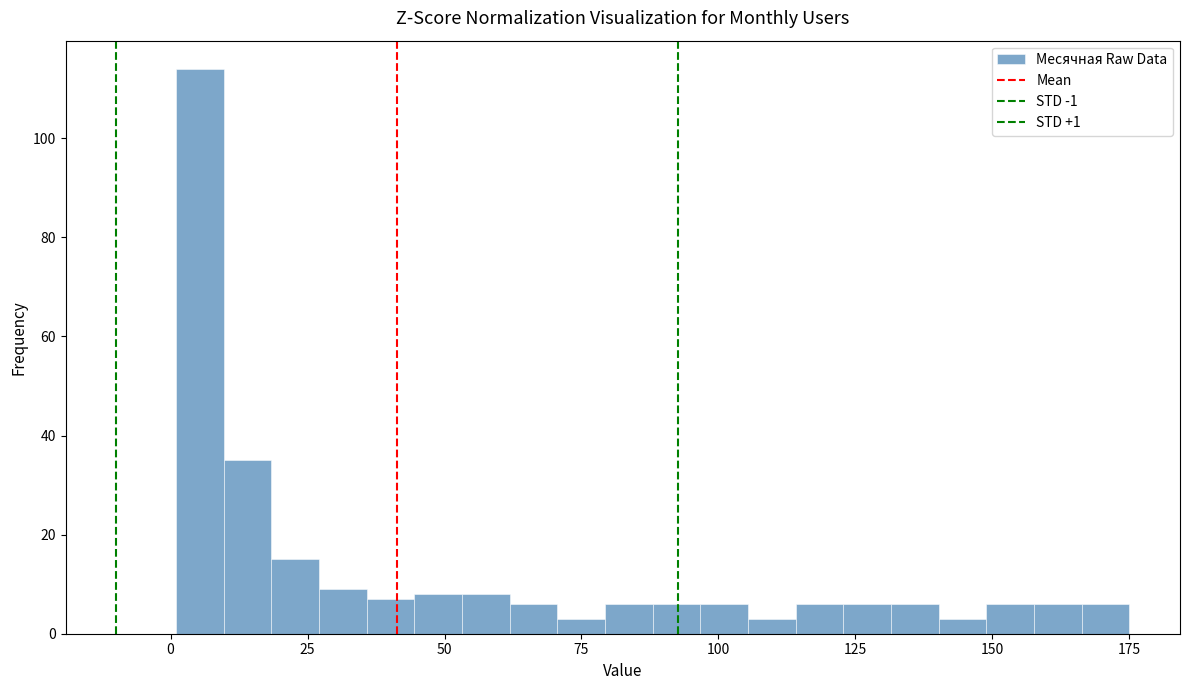

Around what value on the x-axis is the tallest bar? Give the approximate position of its centre, as read against the axis.

5